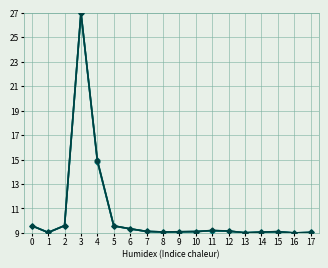

How many data points does each series have?

18